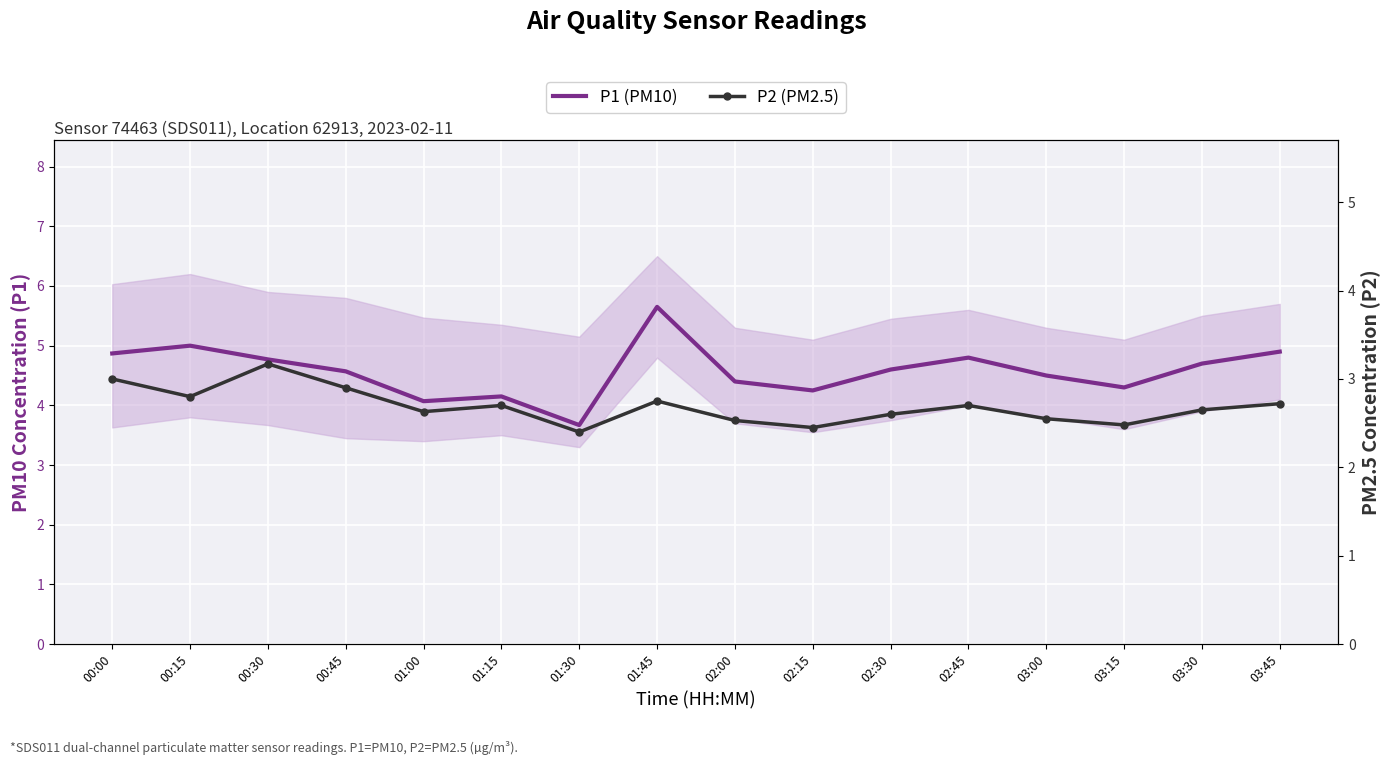

Which category has the lowest value across all series?

01:30